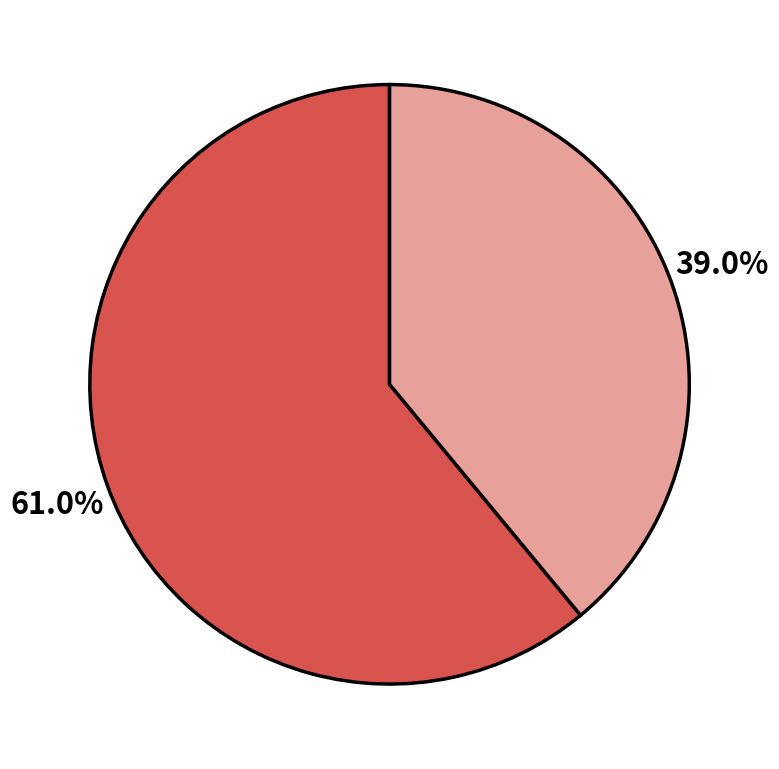

Count the number of slices in the pie.

2